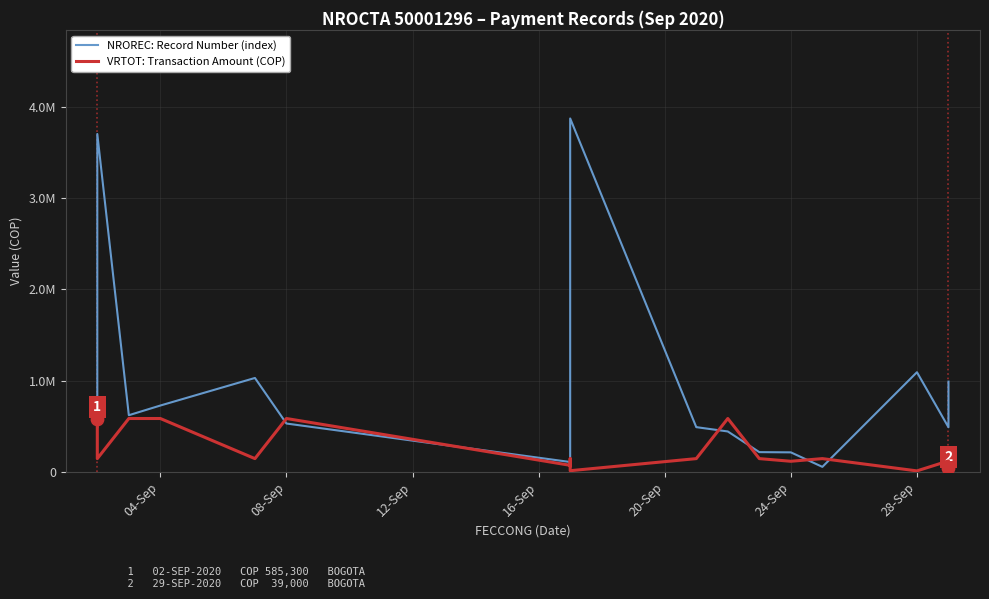

Is the value of VRTOT: Transaction Amount (COP) at 14 greater than the value of NROREC: Record Number (index) at 16?

No